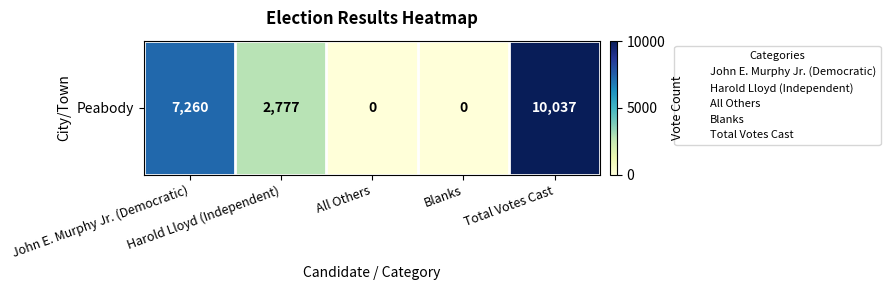

List the labels in order of value, smallest first.

All Others, Blanks, Harold Lloyd (Independent), John E. Murphy Jr. (Democratic), Total Votes Cast